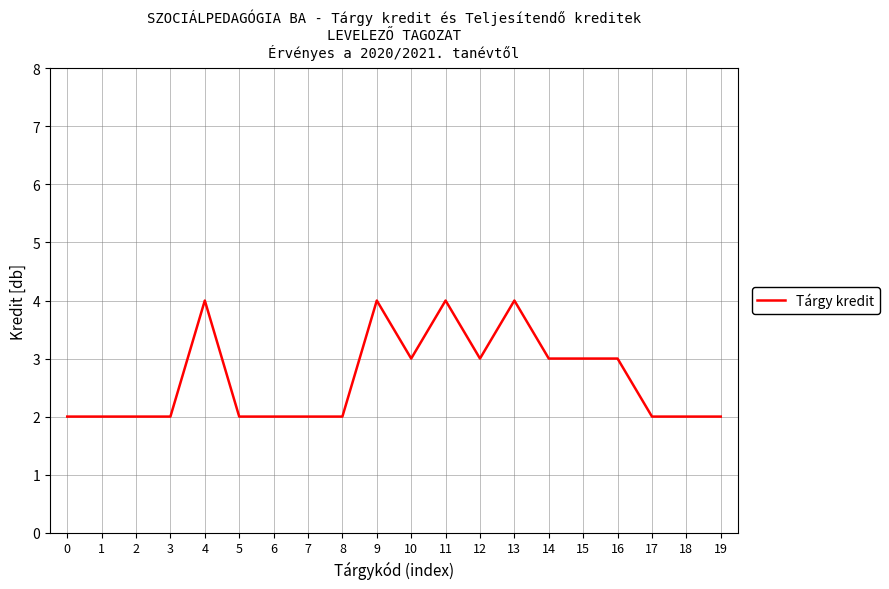

Does the chart have visible grid lines?

Yes